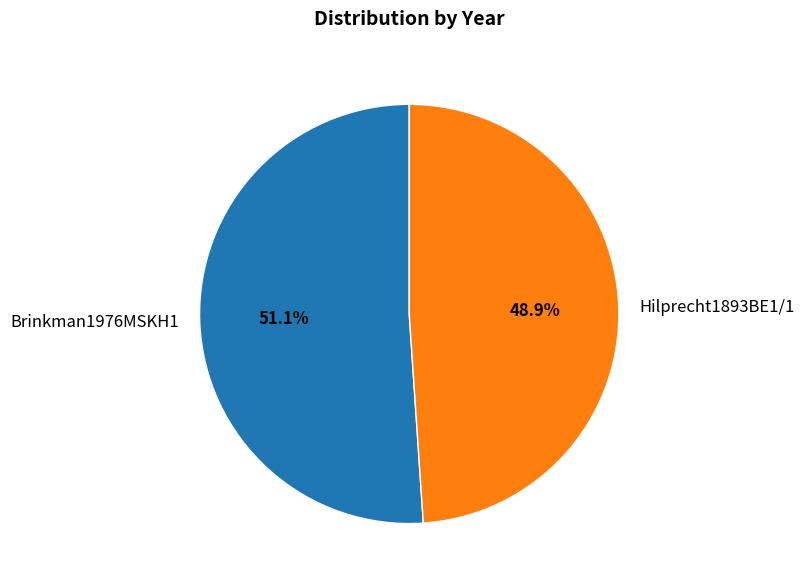

True or false: Brinkman1976MSKH1 accounts for 63% of the total.

False